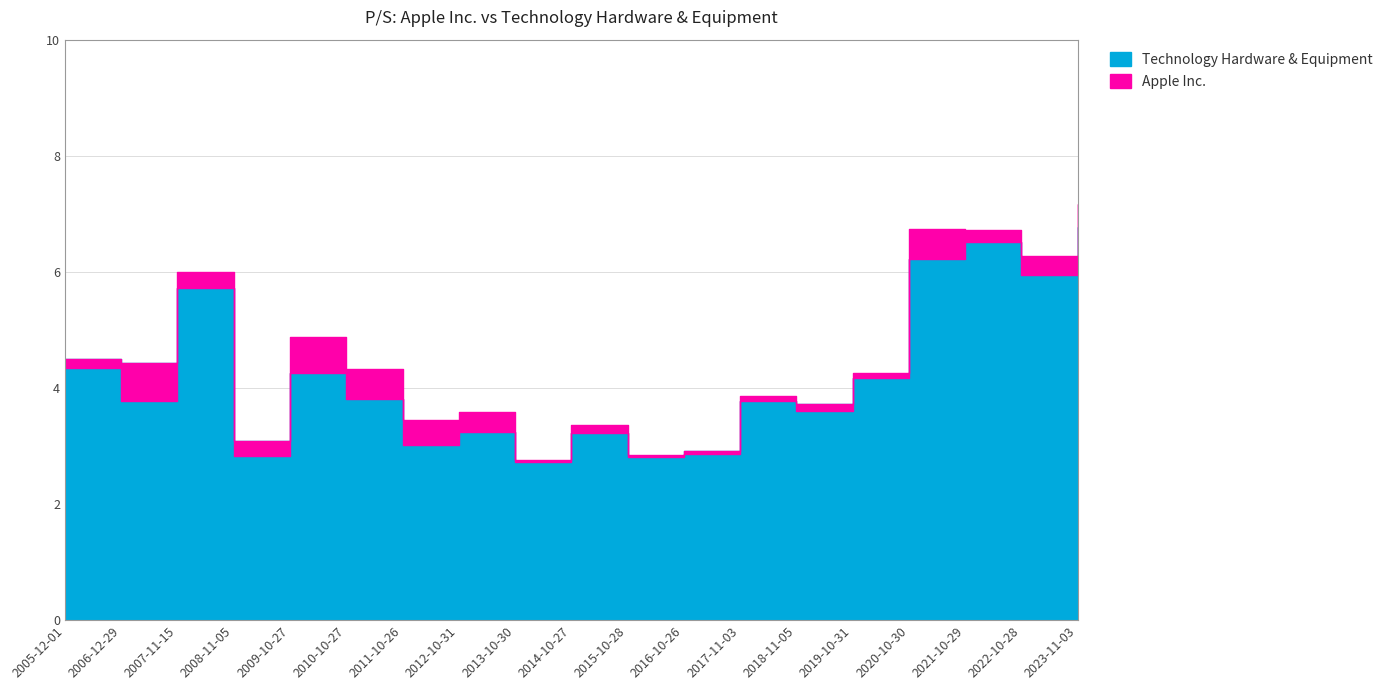

What is the value of the Technology Hardware & Equipment point at the 9th from the left?

2.8